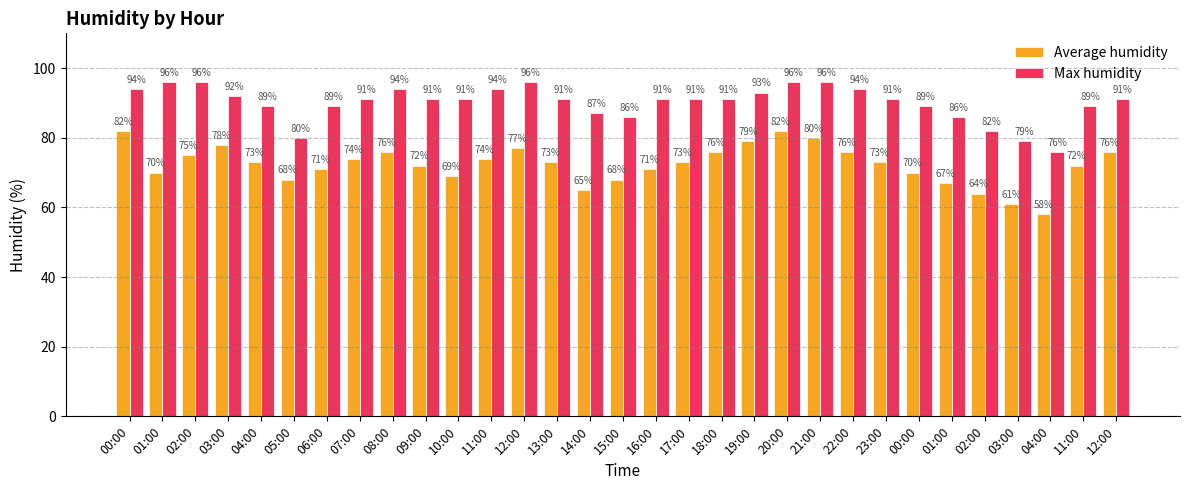

Rank the series at 00:00 from lowest to highest value.

Average humidity, Max humidity